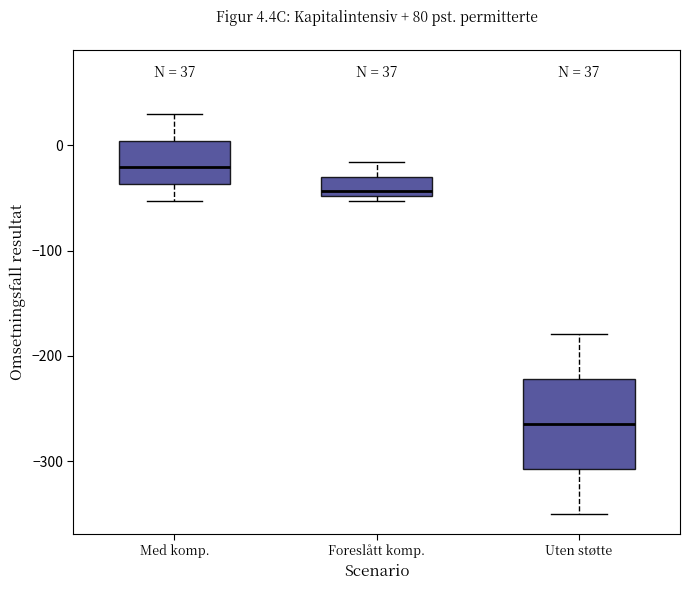

Comparing the boxes themselves (not the whiskers), which one is the tallest?

Uten støtte